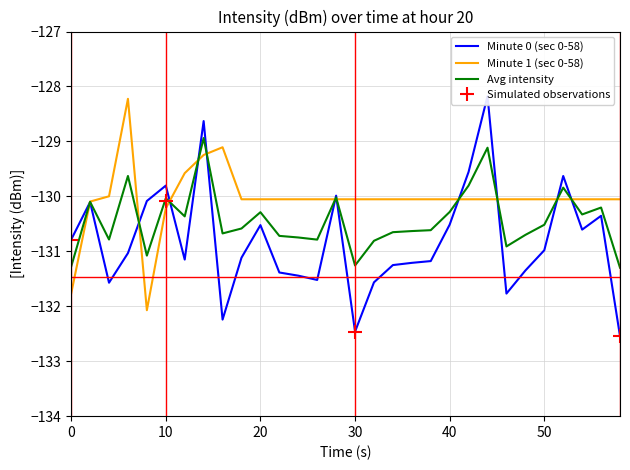

Is the value of Avg intensity at 14 greater than the value of Minute 0 (sec 0-58) at 0?

Yes